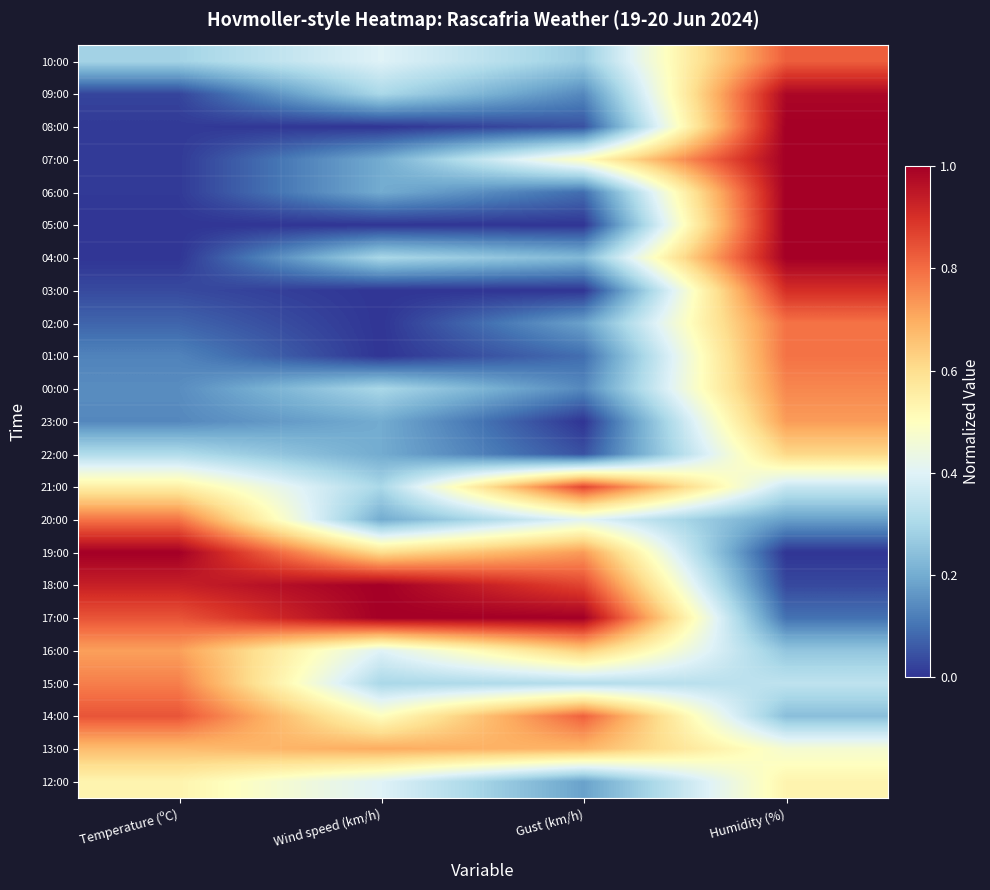

What is the spread (max minus min) of values at Gust (km/h)?

1.0